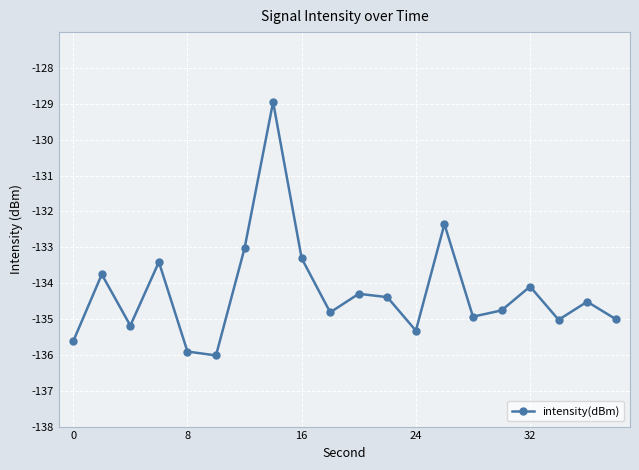

What is the average value?

-134.2